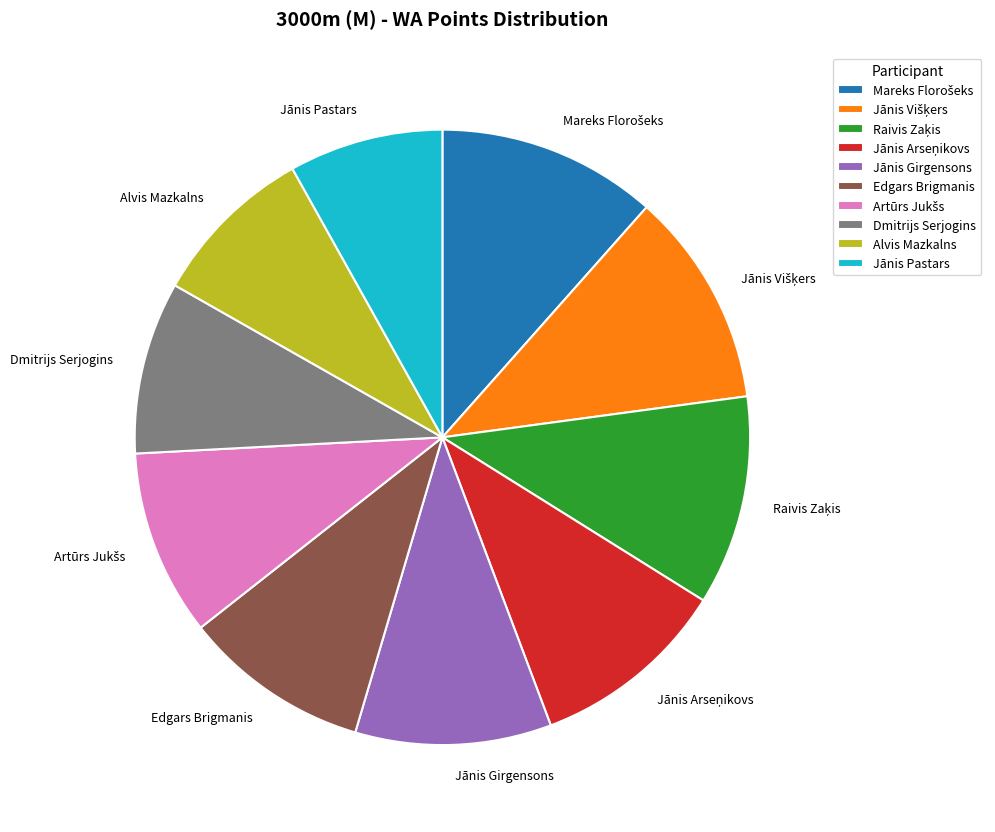

How many segments does this pie chart have?

10